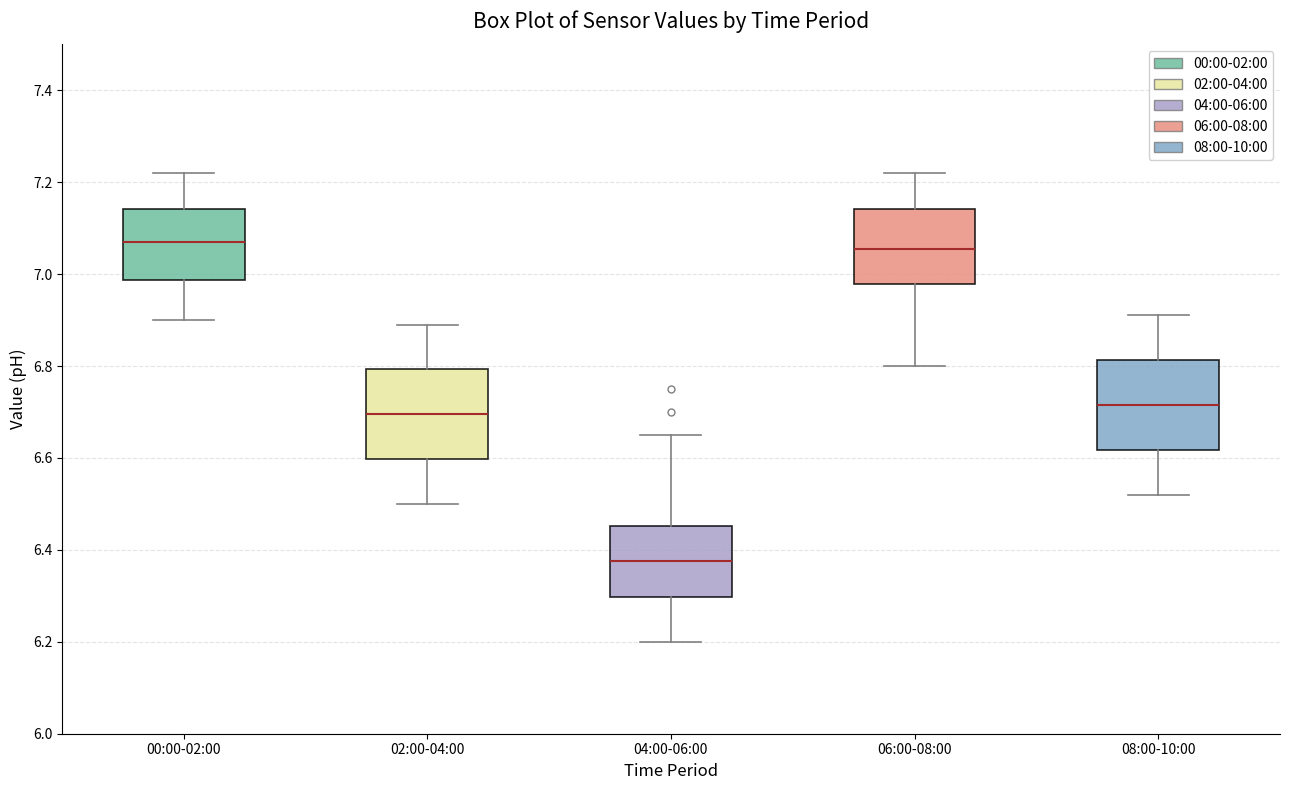

Reading left to right, read every box against the y-axis: the position of its median line, the range the box covers, and the ends of its whiskers. The values are not printed on the chart, so give them approximately, as read against the axis.

00:00-02:00: median 7.08, box 6.98 to 7.14, whiskers 6.90 to 7.22
02:00-04:00: median 6.70, box 6.60 to 6.80, whiskers 6.50 to 6.90
04:00-06:00: median 6.38, box 6.30 to 6.46, whiskers 6.20 to 6.66
06:00-08:00: median 7.06, box 6.98 to 7.14, whiskers 6.80 to 7.22
08:00-10:00: median 6.72, box 6.62 to 6.82, whiskers 6.52 to 6.92